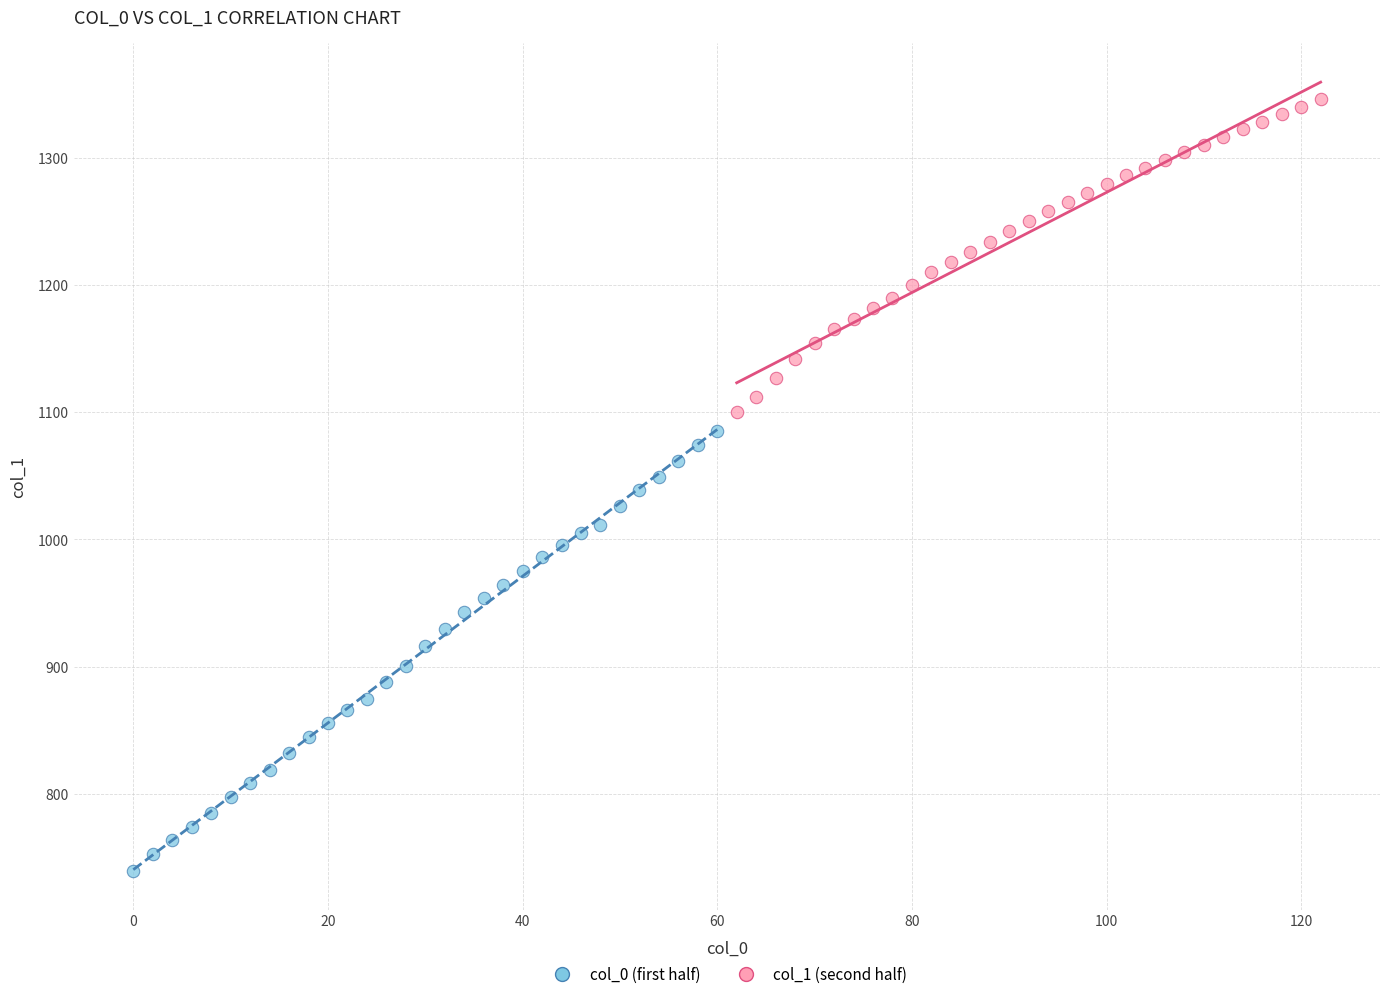

Which series reaches the minimum Y coordinate?

col_0 (first half)